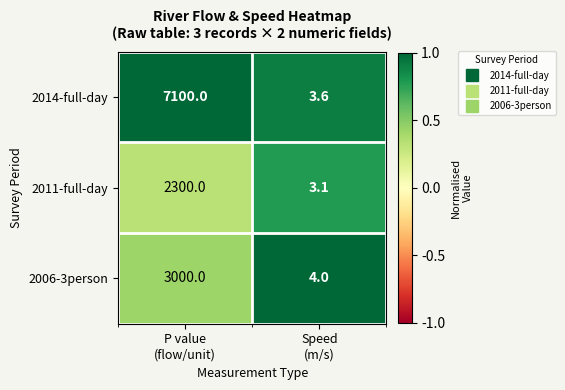

Rank the series by their maximum value, from lowest to highest.

2011-full-day, 2006-3person, 2014-full-day